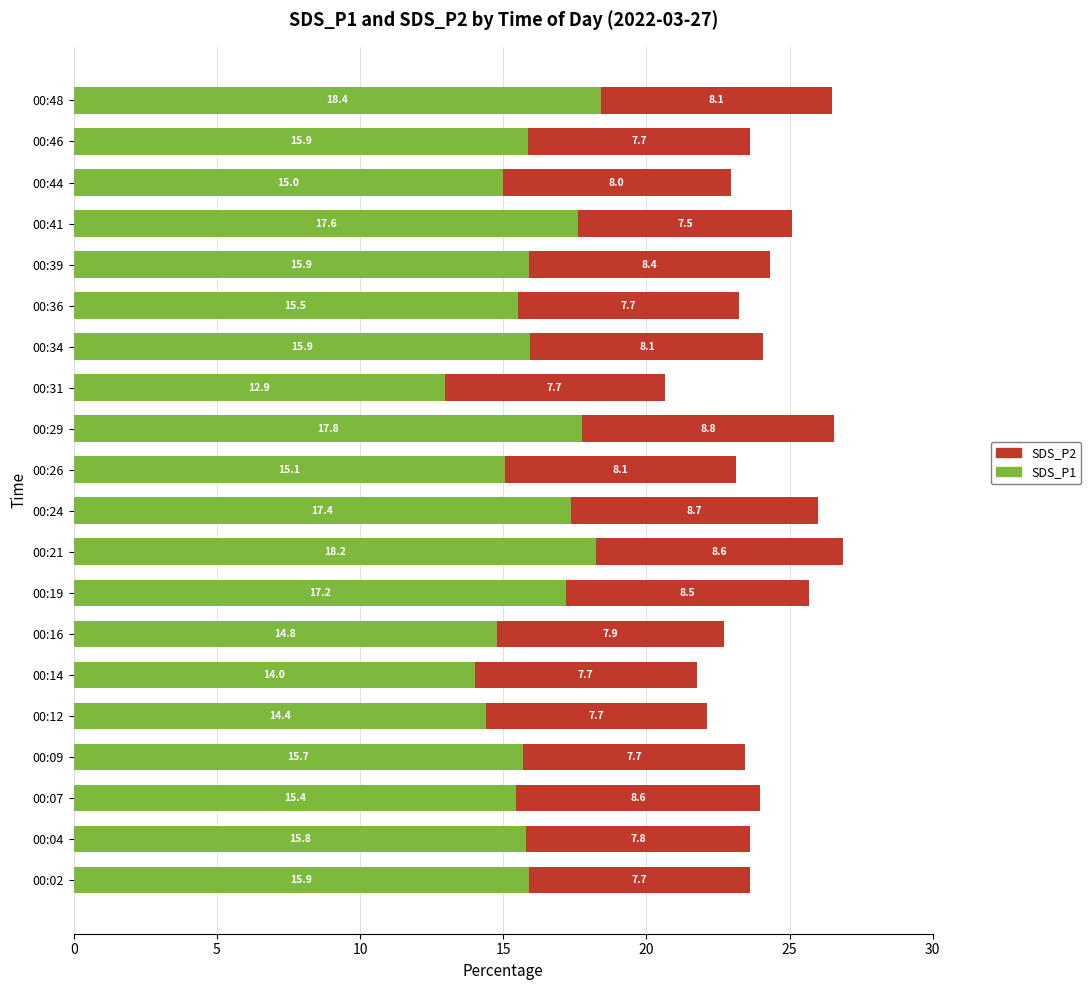

At which label does SDS_P1 reach its peak?

00:48